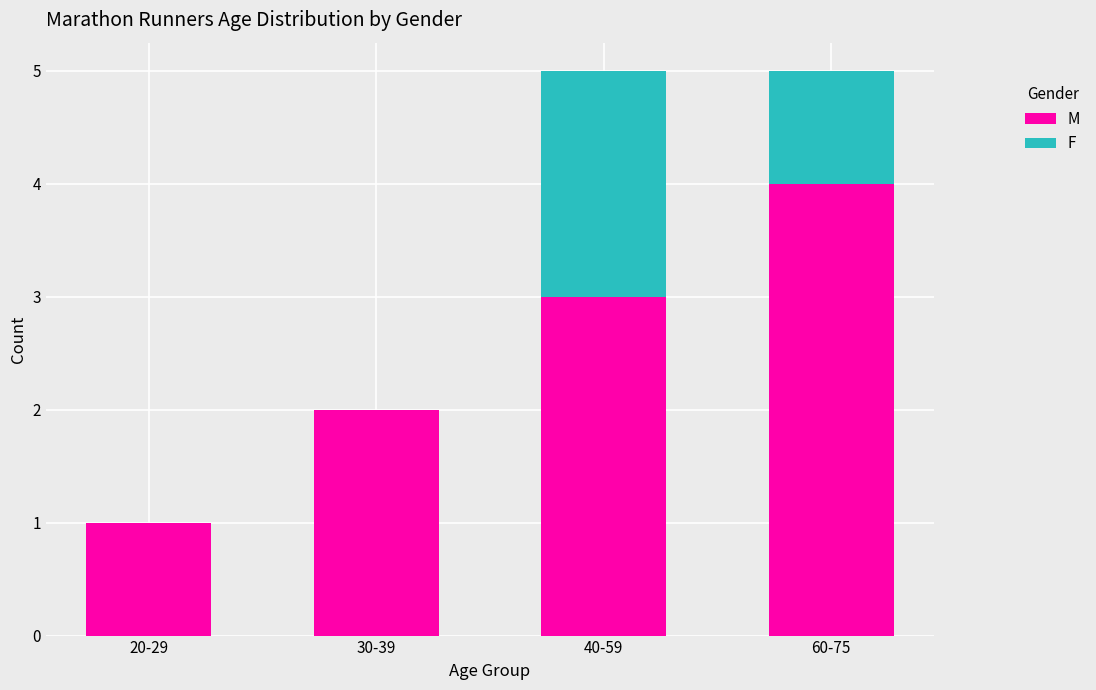

Are the bars horizontal?

No